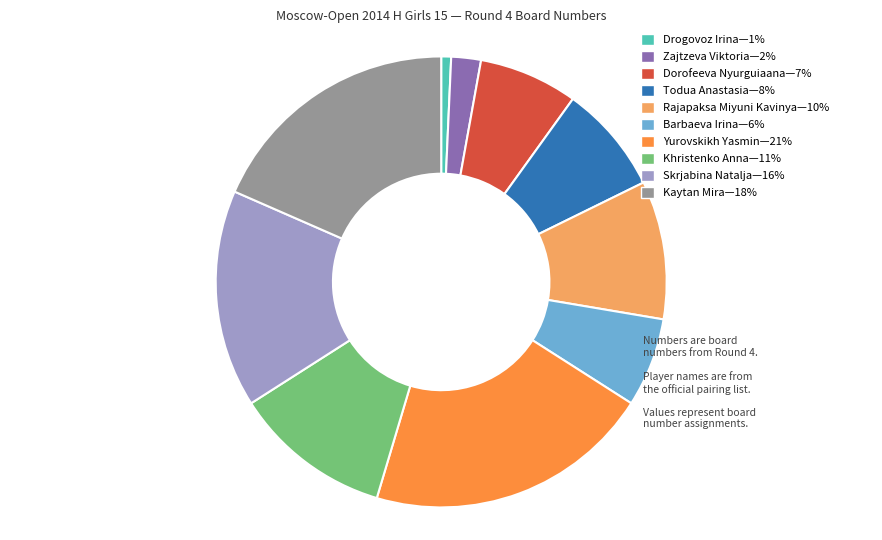

Is there any slice that represents more than half of the pie?

No